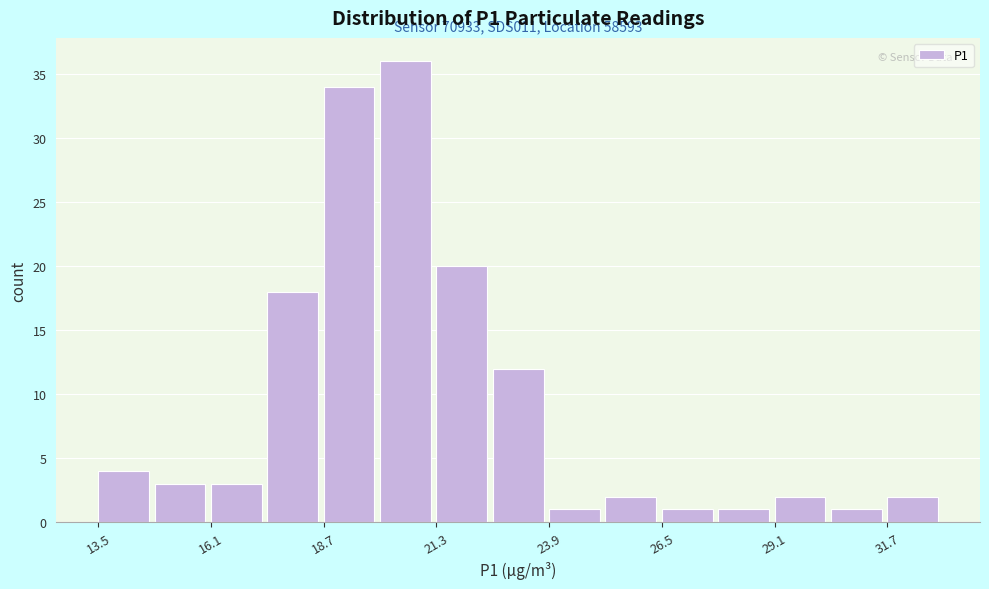

Read against the x-axis, roughly where is the centre of the tallest bar?

20.5